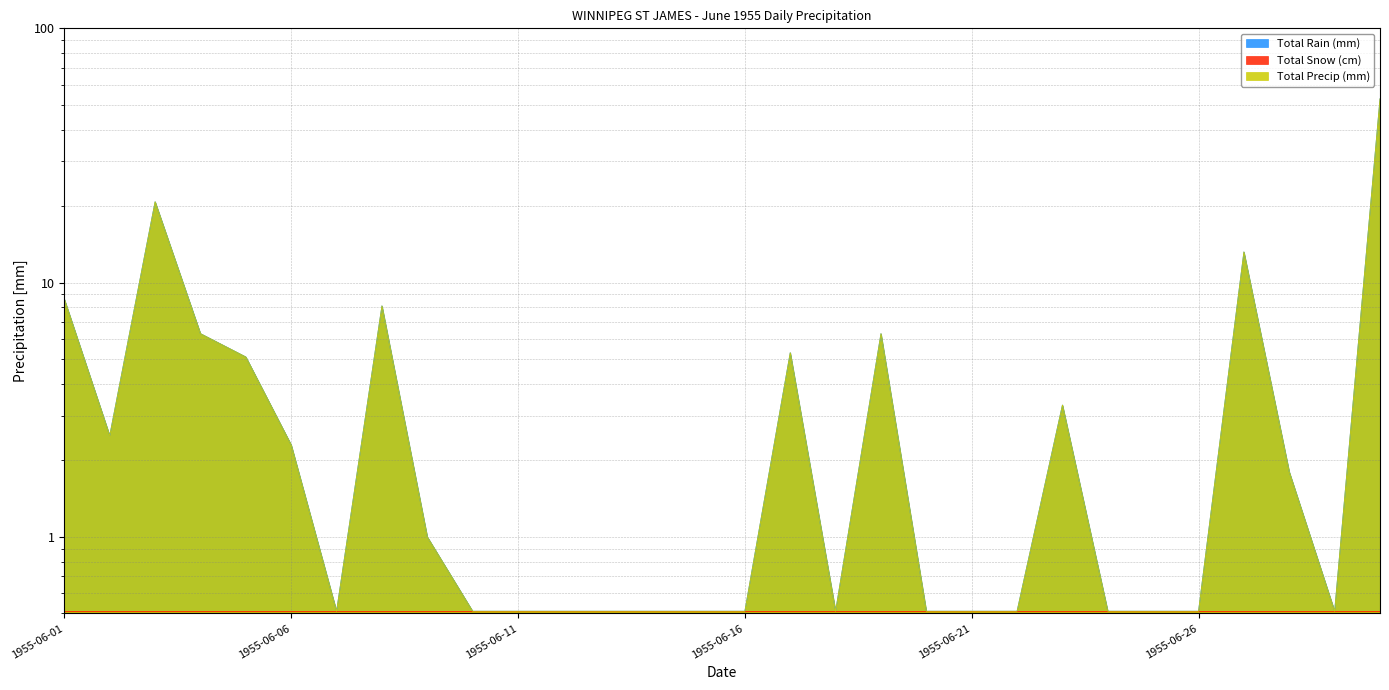

What is the total value across all series at 1955-06-13?

1.0